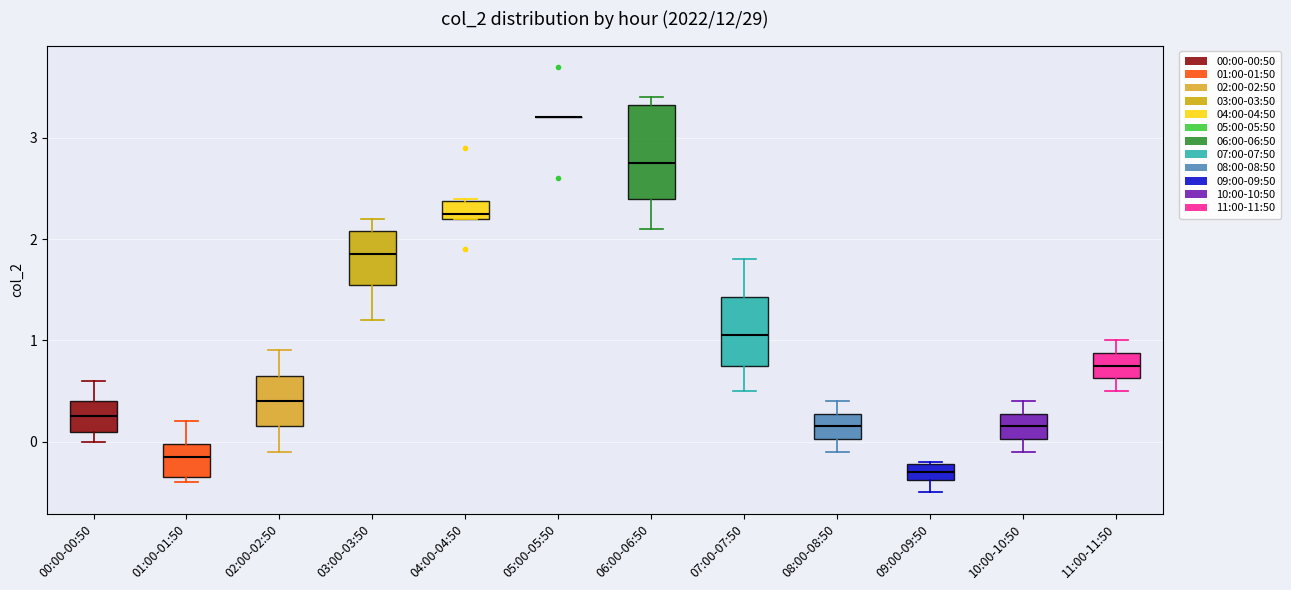

Where is the lower edge of the box for 08:00-08:50 on the y-axis? The values are not printed on the chart, so give them approximately, as read against the axis.

0.0